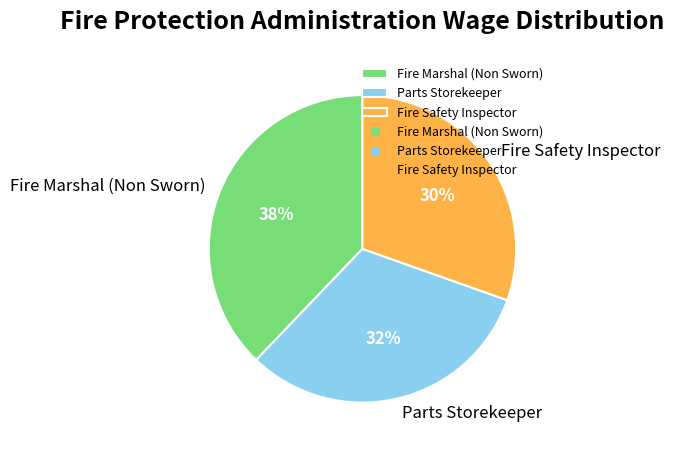

Is it true that Fire Safety Inspector is 42% of the pie?

False